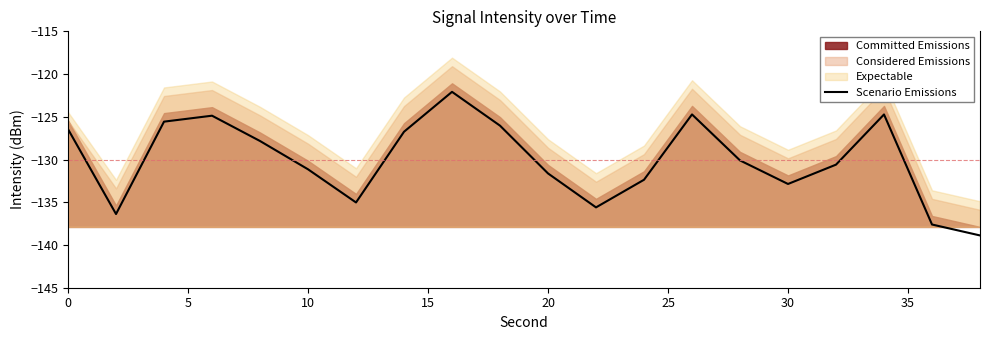

How many interior local valleys (lower than both neighbors) does the data have?

4